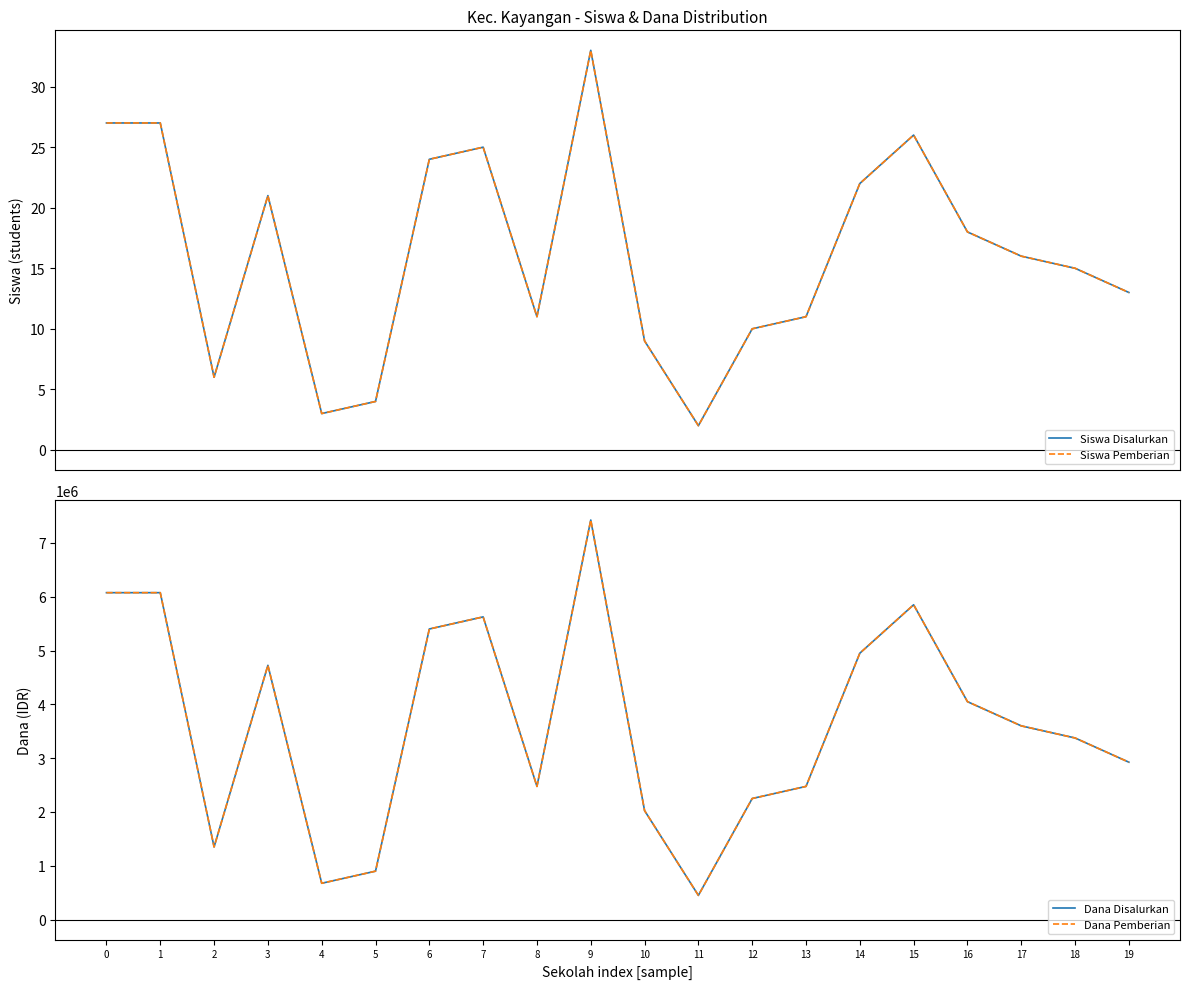

Reading left to right, what are all the values shown in this chart?

Siswa Disalurkan: 0=27	1=27	2=6	3=21	4=3	5=4	6=24	7=25	8=11	9=33	10=9	11=2	12=10	13=11	14=22	15=26	16=18	17=16	18=15	19=13
Siswa Pemberian: 0=27	1=27	2=6	3=21	4=3	5=4	6=24	7=25	8=11	9=33	10=9	11=2	12=10	13=11	14=22	15=26	16=18	17=16	18=15	19=13
Dana Disalurkan: 0=6075000	1=6075000	2=1350000	3=4725000	4=675000	5=900000	6=5400000	7=5625000	8=2475000	9=7425000	10=2025000	11=450000	12=2250000	13=2475000	14=4950000	15=5850000	16=4050000	17=3600000	18=3375000	19=2925000
Dana Pemberian: 0=6075000	1=6075000	2=1350000	3=4725000	4=675000	5=900000	6=5400000	7=5625000	8=2475000	9=7425000	10=2025000	11=450000	12=2250000	13=2475000	14=4950000	15=5850000	16=4050000	17=3600000	18=3375000	19=2925000